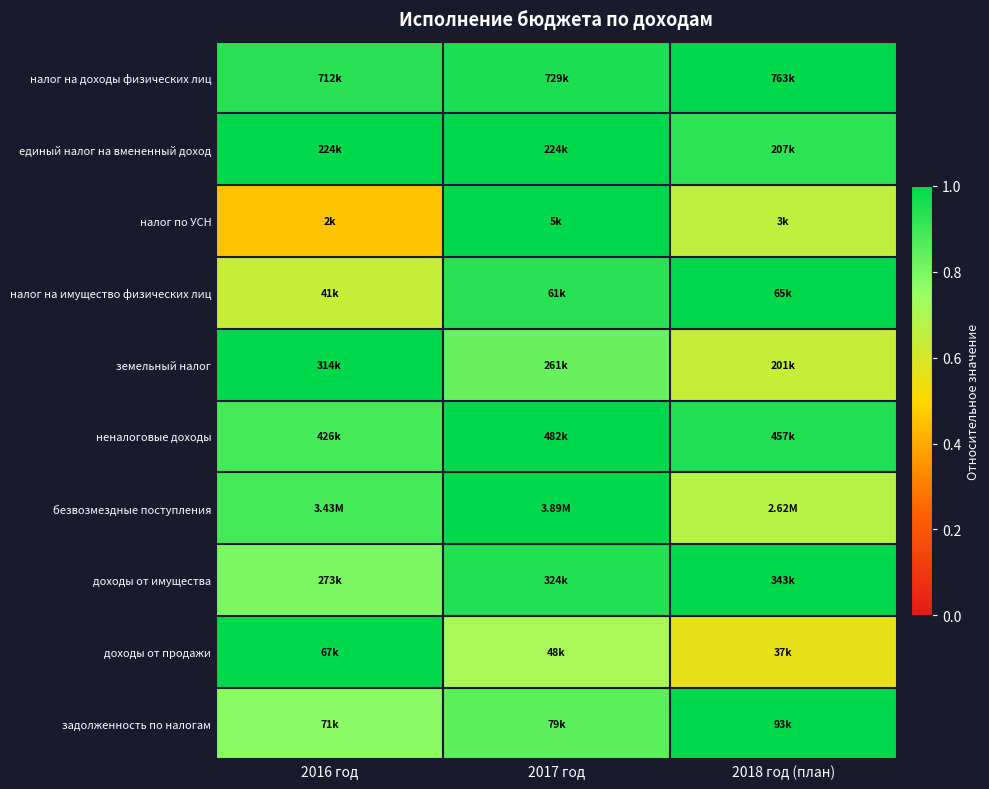

What is the spread (max minus min) of values at 2016 год?

0.5